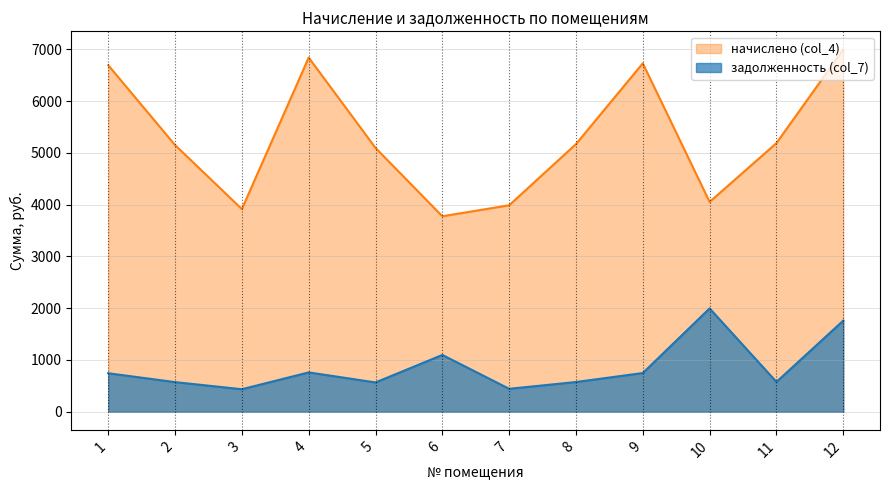

List the series in order of their peak value, highest first.

начислено (col_4), задолженность (col_7)